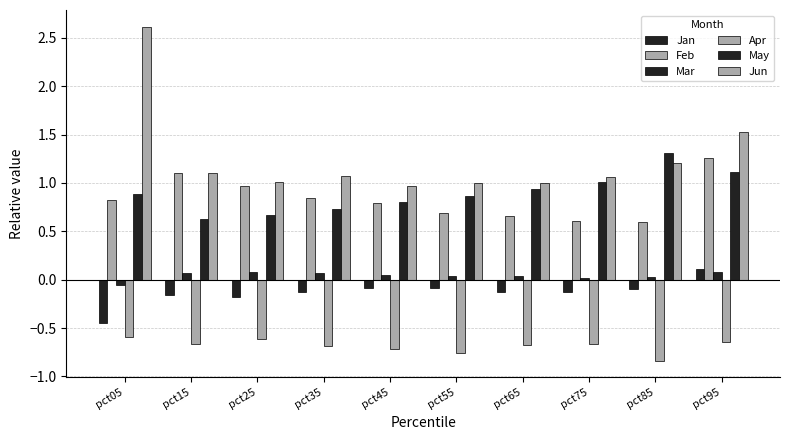

How many negative values does the Jan series have?

9